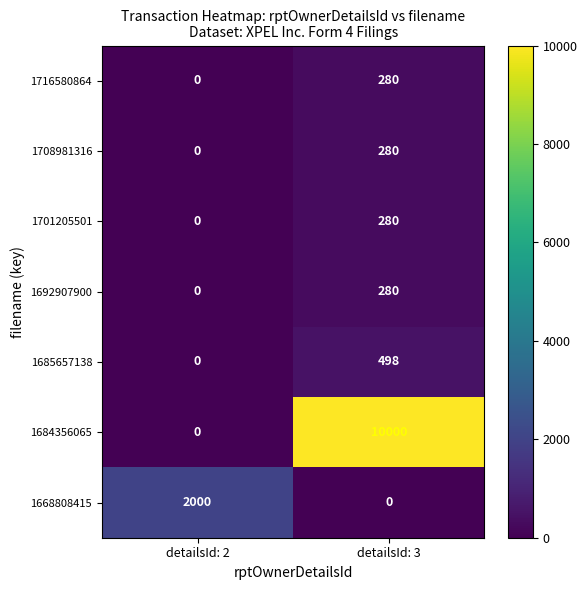

What is the average value of the 1684356065 series?

5000